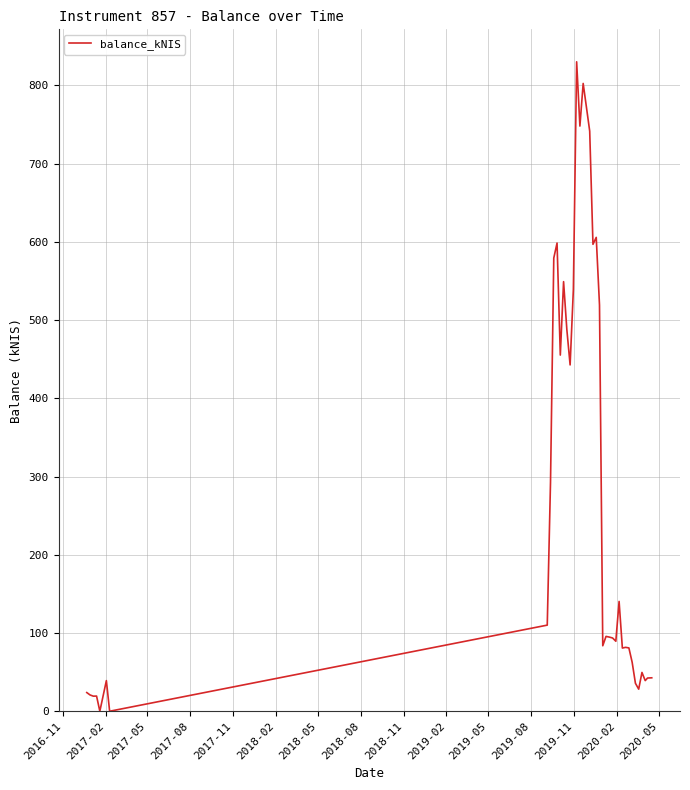

What is the difference between the maximum and minimum values?

830.0